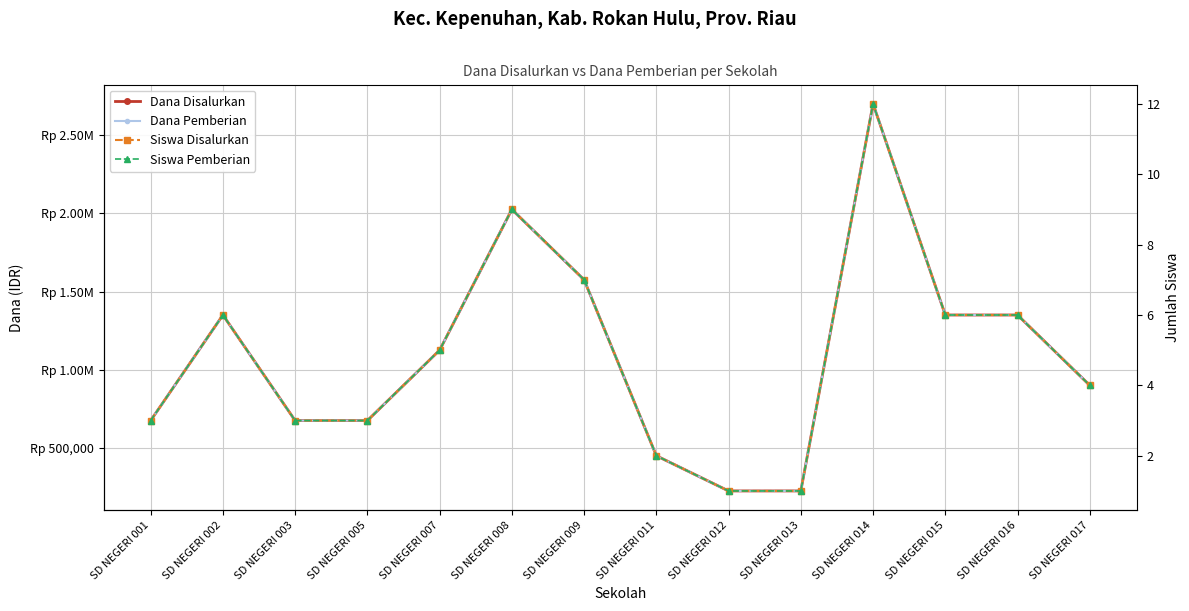

Is the value of Dana Disalurkan at SD NEGERI 017 greater than the value of Siswa Disalurkan at SD NEGERI 002?

Yes